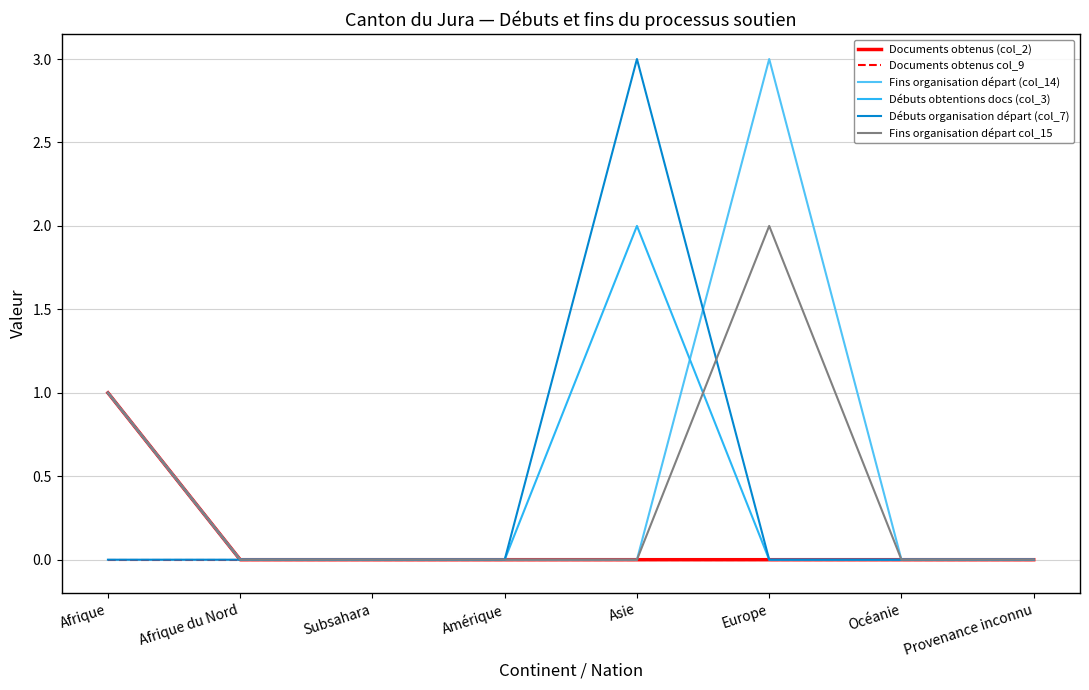

At which label does Documents obtenus (col_2) reach its peak?

Afrique